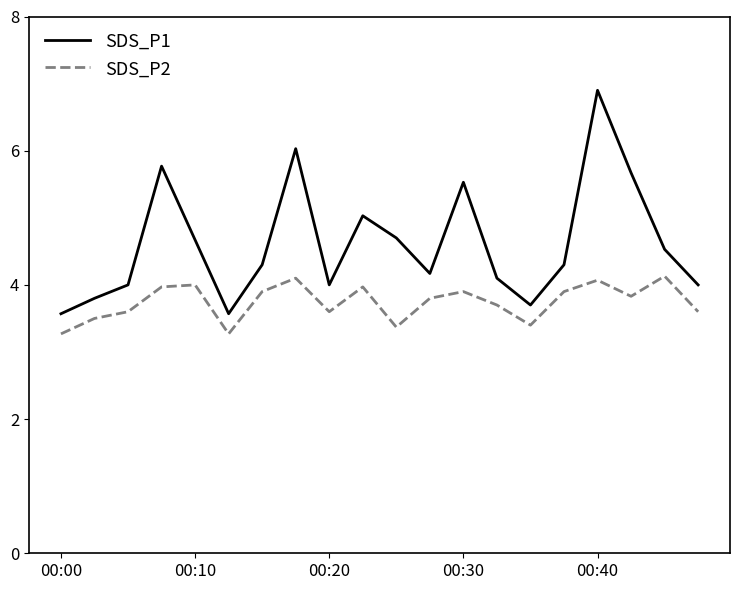

Which series has the largest total across all categories?

SDS_P1